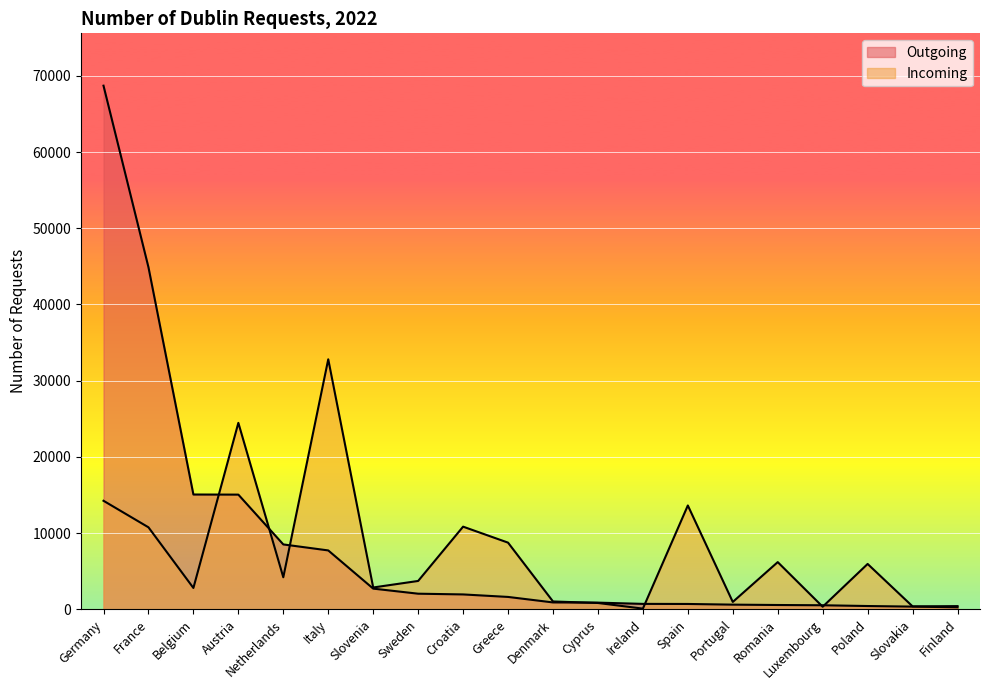

The value of Incoming at Cyprus is 547. True or false?

False